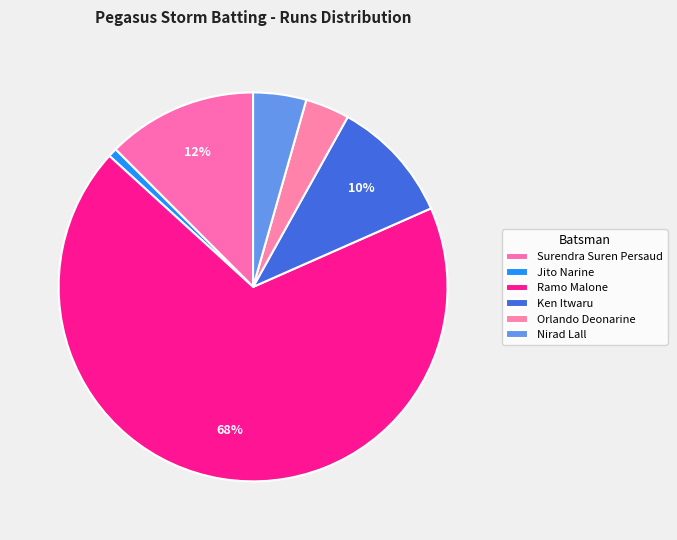

How many segments does this pie chart have?

6